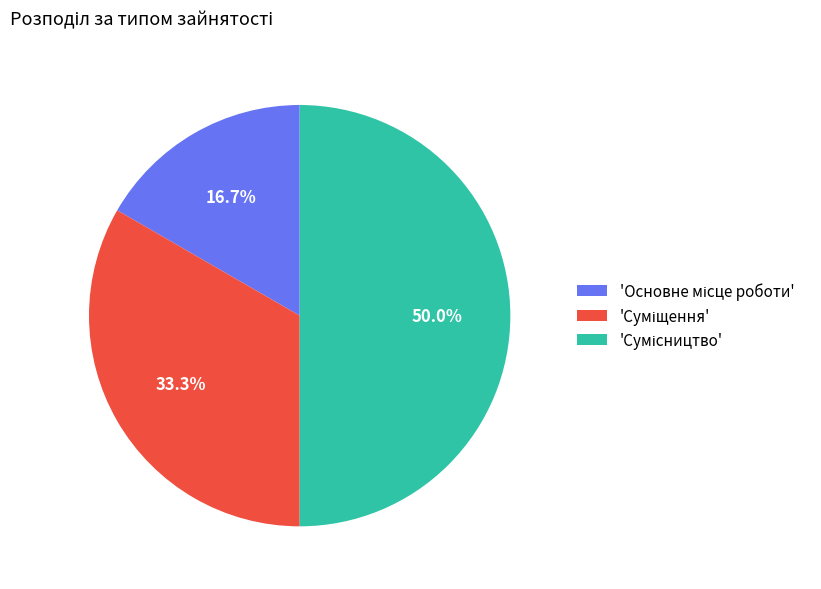

Which category has the biggest portion of the pie?

Сумісництво